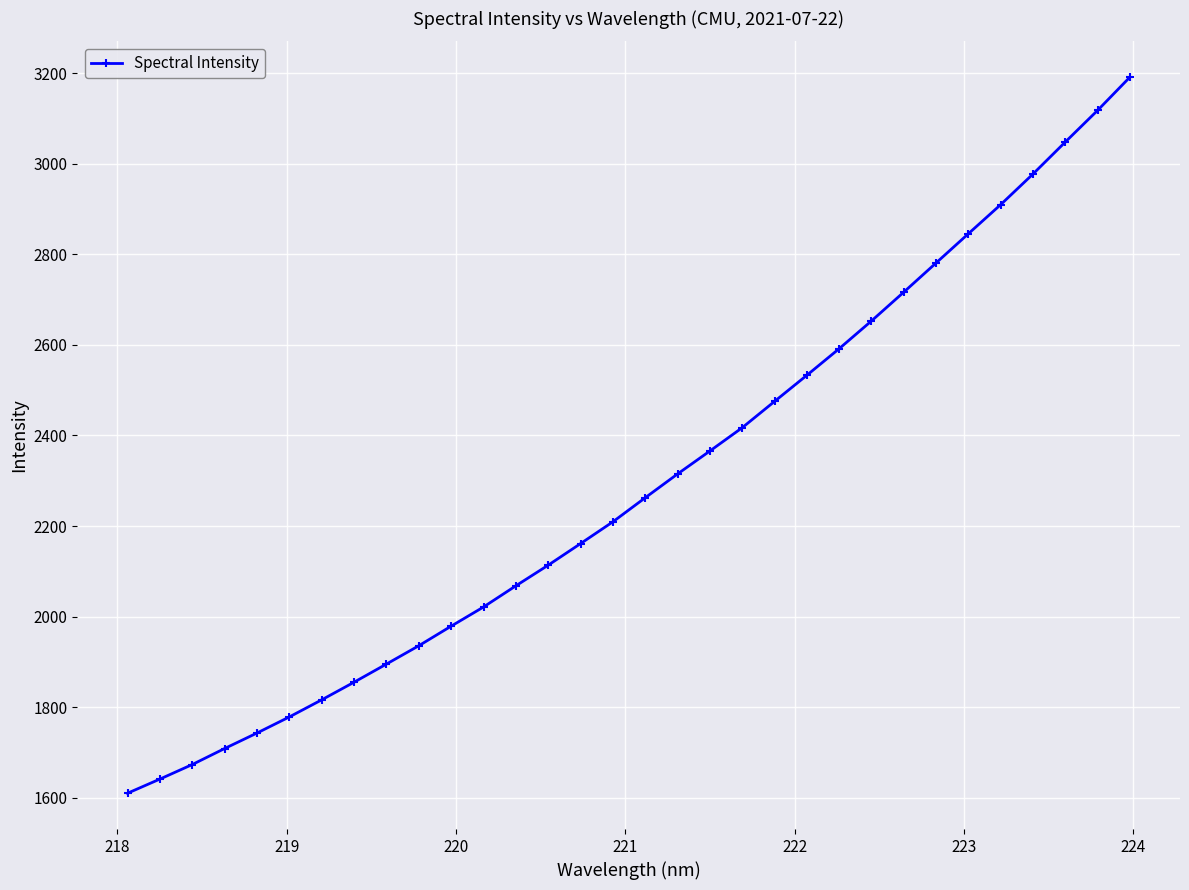

Reading left to right, what are all the values shown in this chart?

1610.0	1641.3	1673.3	1708.7	1742.9	1778.5	1816.2	1855.2	1895.2	1935.7	1978.9	2021.2	2067.9	2113.5	2161.2	2209.3	2262.4	2314.9	2365.6	2417.1	2475.1	2532.9	2591.6	2652.8	2716.5	2780.9	2845.5	2909.7	2977.3	3047.9	3117.8	3191.1